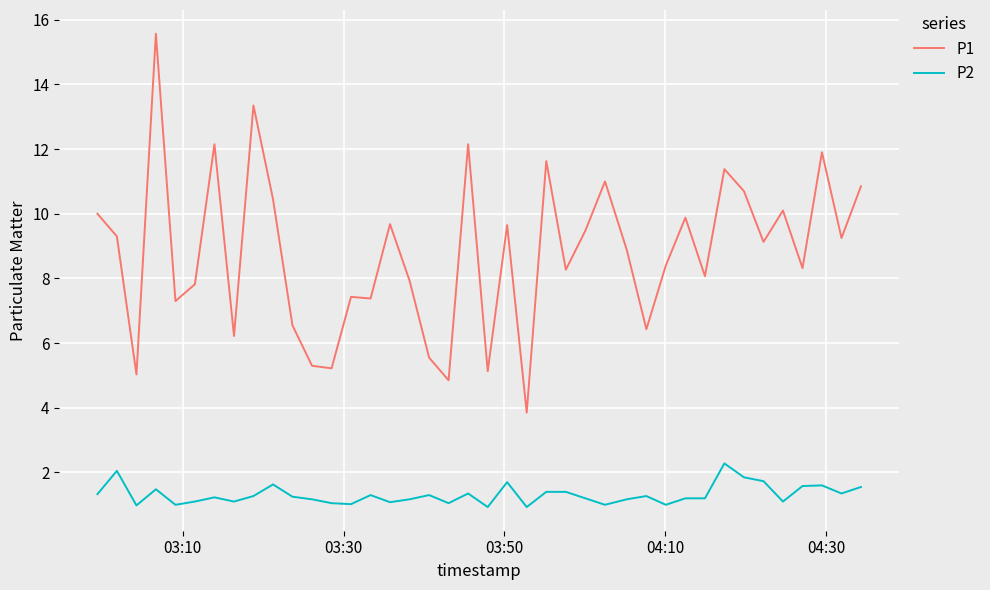

What is the lowest value of the P2 series?

0.9